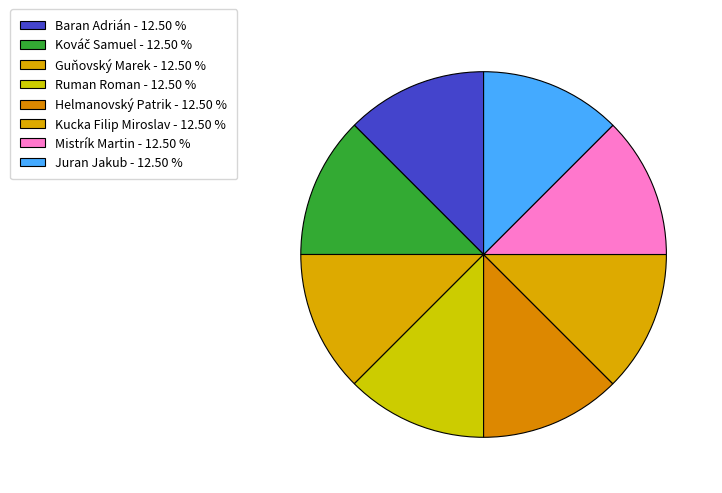

How many slices are in this pie chart?

8